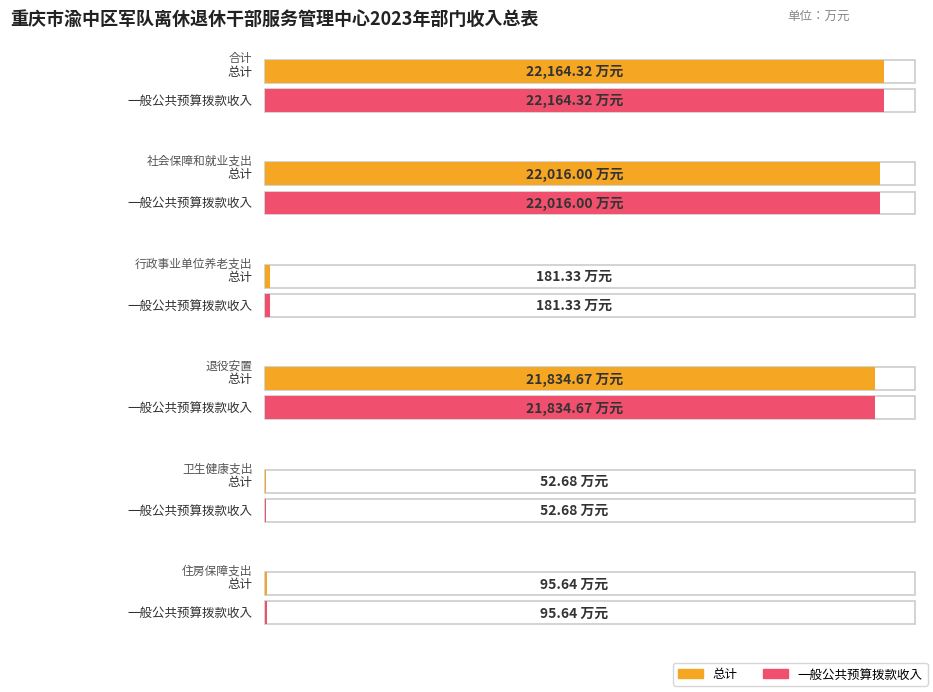

How many groups of bars are there?

6